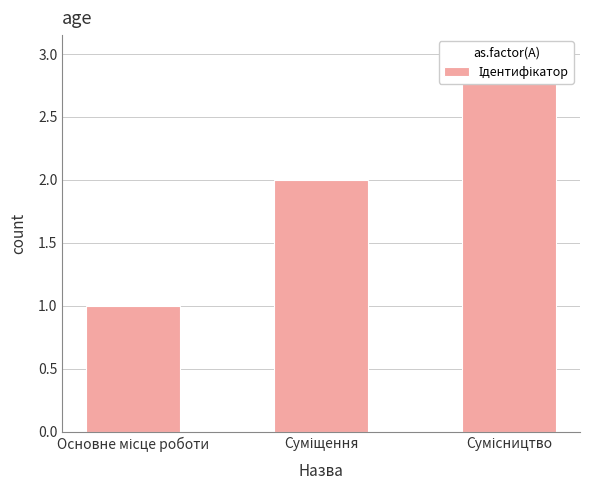

What is the difference between the maximum and minimum values?

2